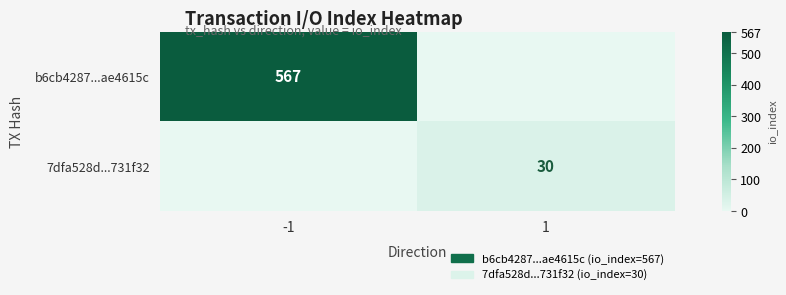

The 7dfa528d...731f32 series shows 30 at 1. True or false?

True